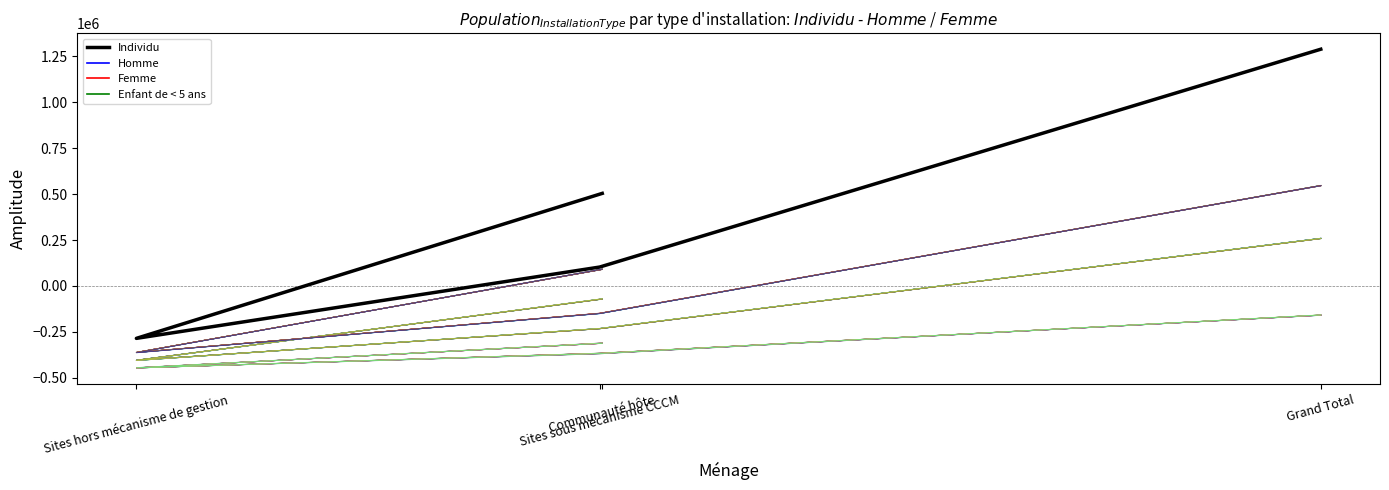

What is the maximum value shown in the chart?

1288538.5